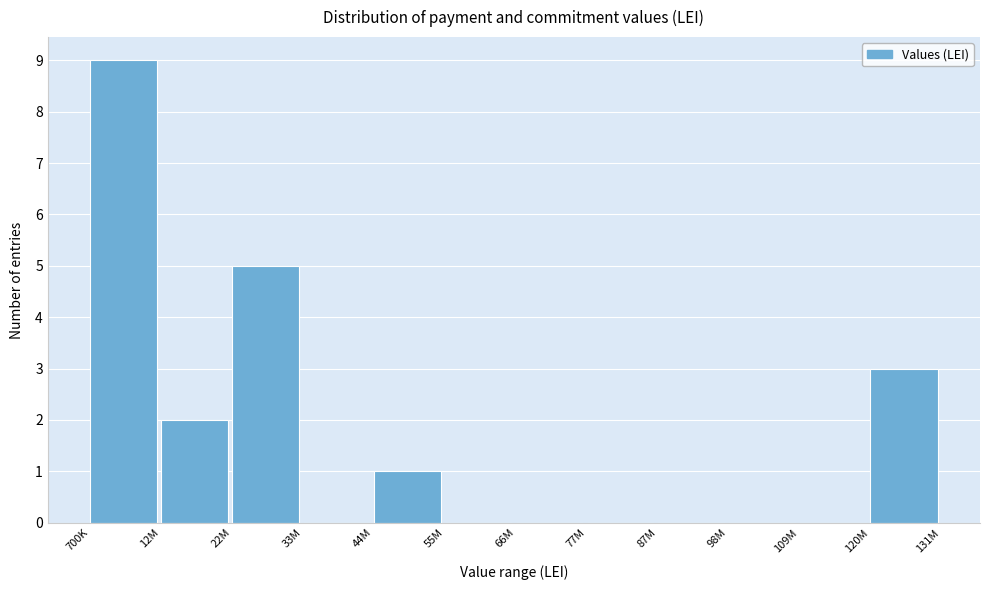

Reading left to right, extract all data points from this chart.

700K=9	12M=2	22M=5	33M=0	44M=1	55M=0	66M=0	77M=0	87M=0	98M=0	109M=0	120M=3